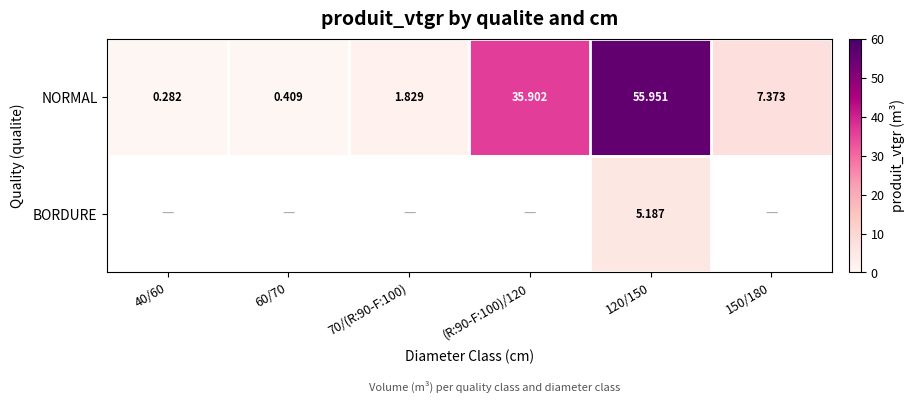

At which category does the chart reach its peak across all series?

120/150